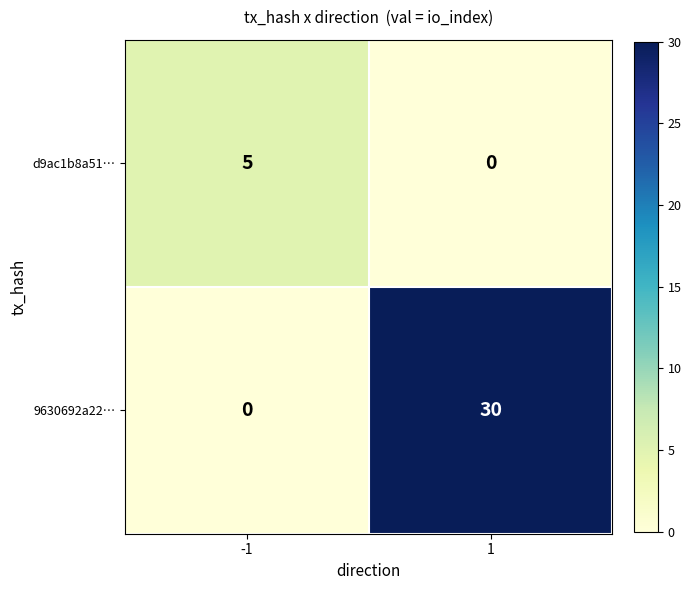

What is the maximum value for 9630692a22…?

30